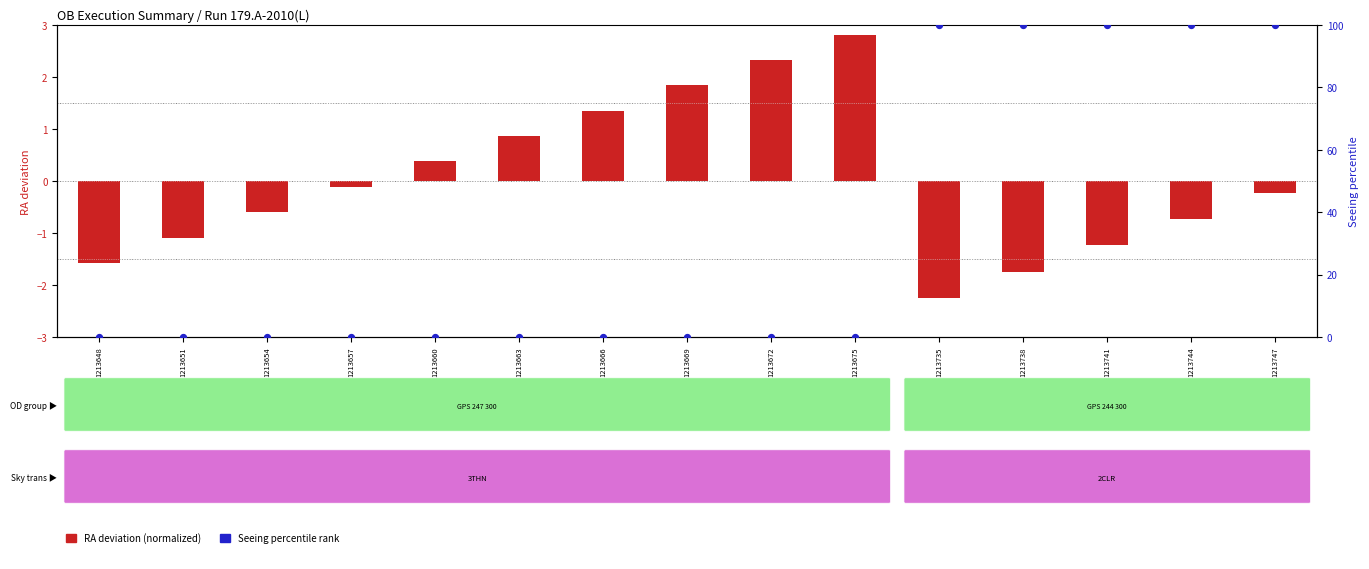

Which series has the largest total across all categories?

Seeing percentile